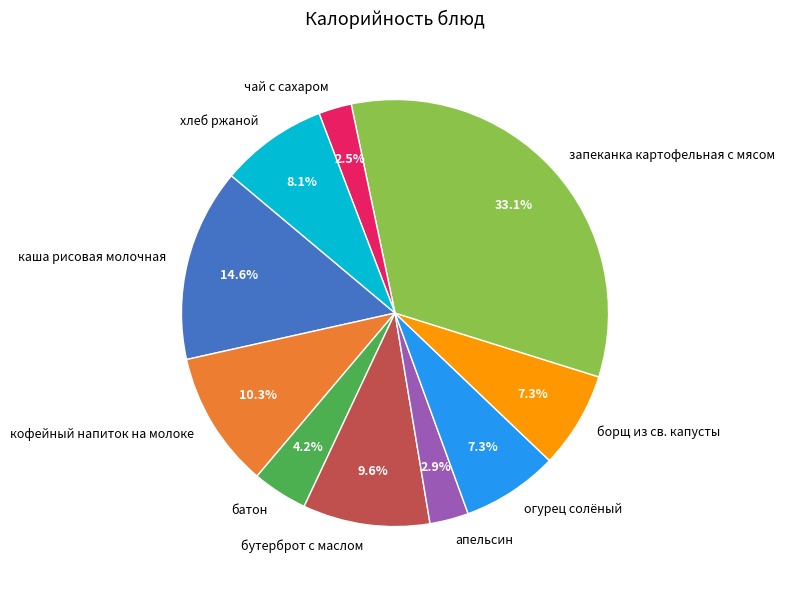

To the nearest percent, what percentage of the pie is апельсин?

3%